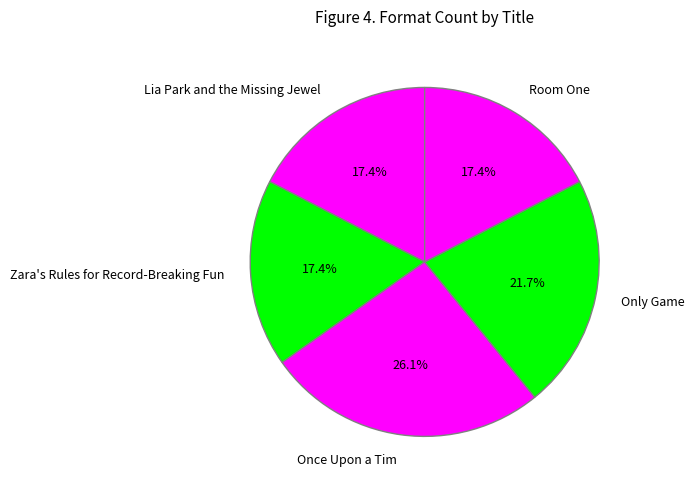

What is the largest slice in the pie chart?

Once Upon a Tim